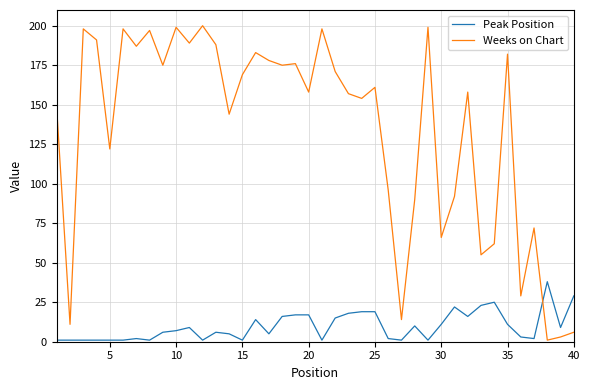

What are all the series names shown in the legend?

Peak Position, Weeks on Chart